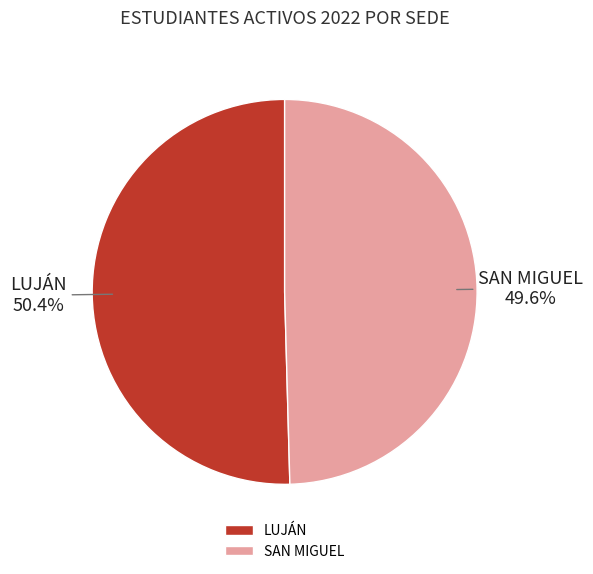

Is there any slice that represents more than half of the pie?

Yes